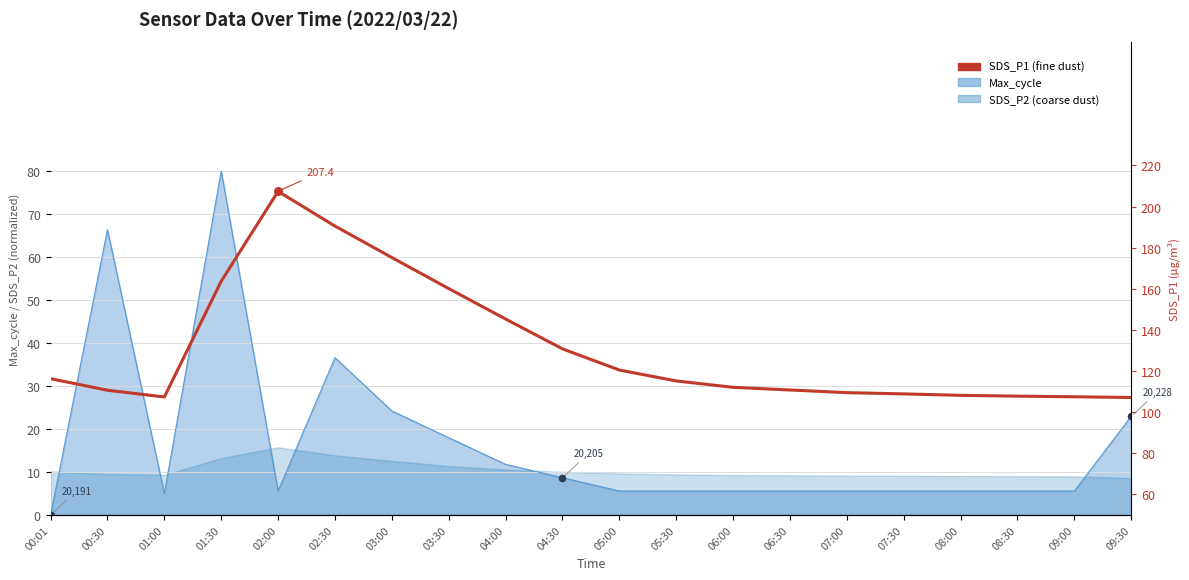

What is the change in value from 03:00 to 07:00?

-65.7